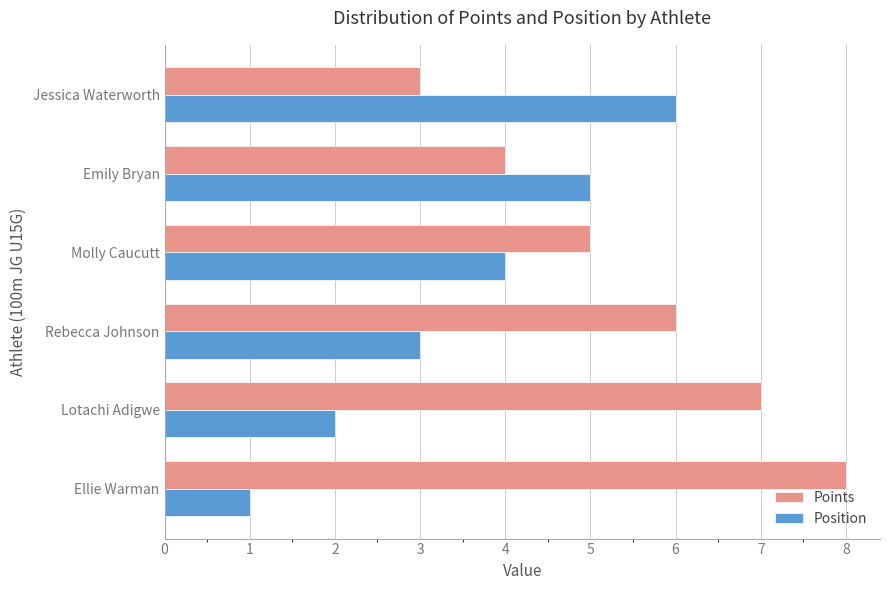

Is it true that Points equals 3 at Jessica Waterworth?

True